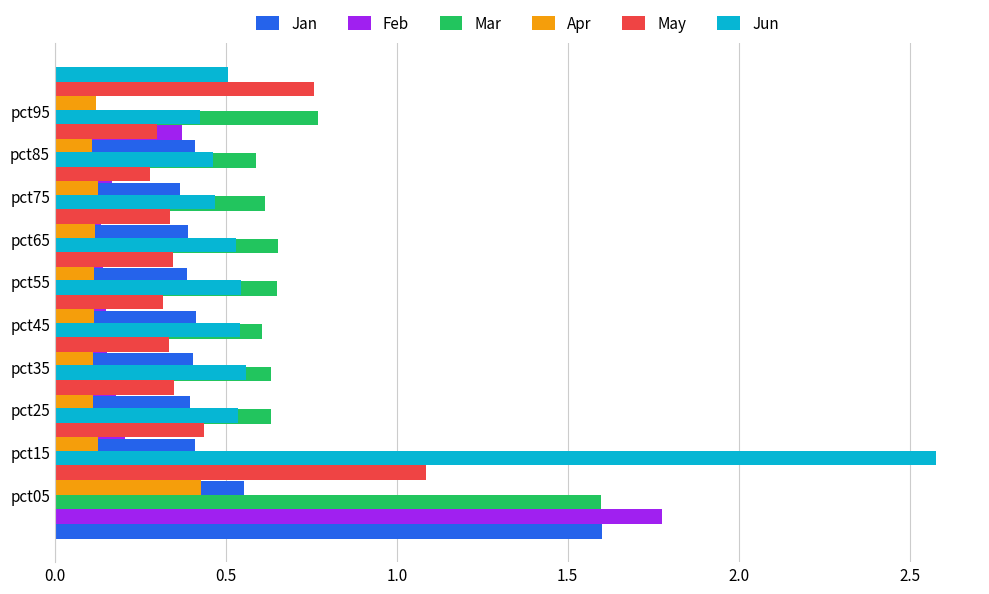

At how many categories does at least one series exceed 0?

10